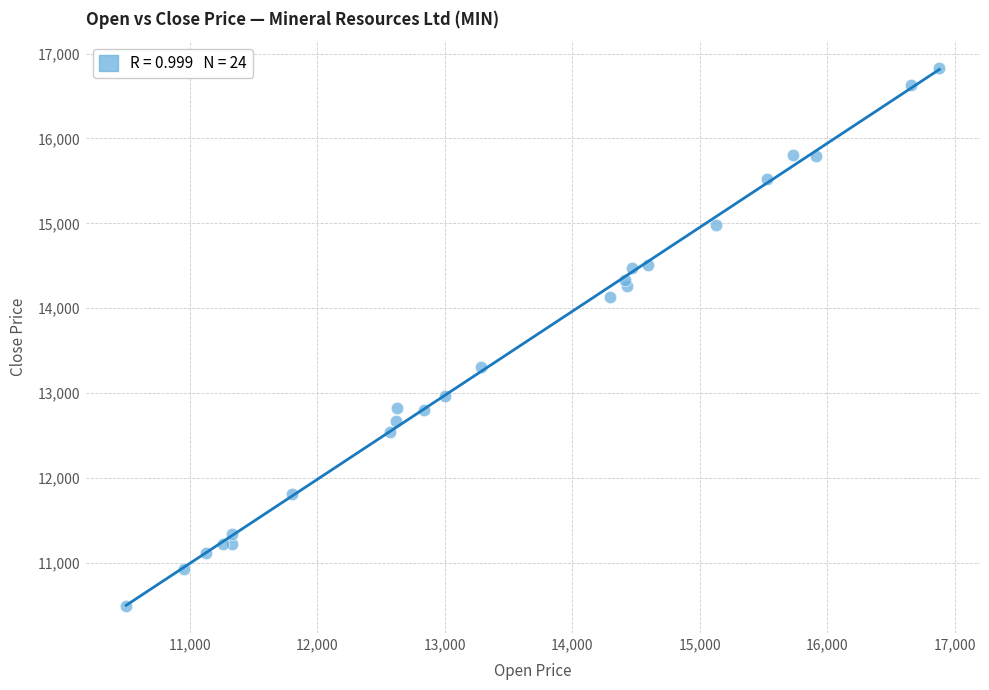

What Y value in the scatter plot is closest to 13659?

13311